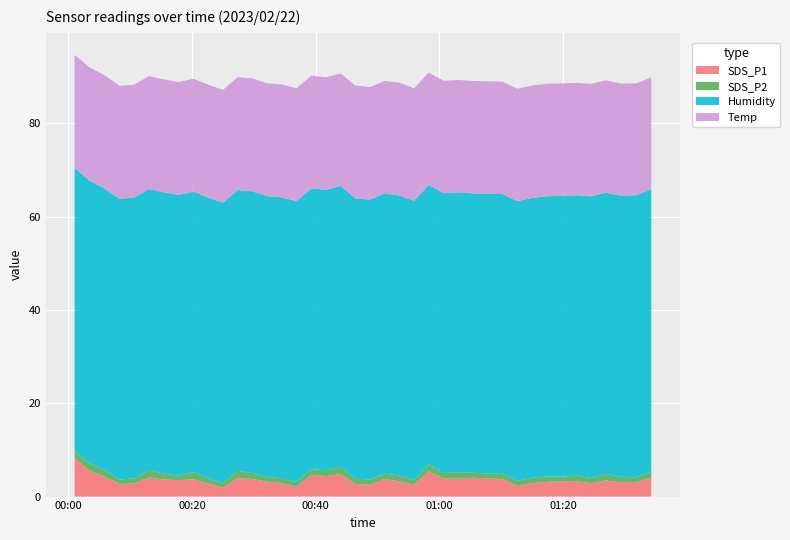

Reading right to left, transcribe all the data shown in this chart.

SDS_P1: 4.1	3.1	3.1	3.5	2.9	3.3	3.3	3.2	2.9	2.4	3.8	4.0	3.9	3.9	5.5	2.6	3.2	3.8	2.5	2.7	4.8	4.4	4.7	2.2	2.9	3.2	3.8	4.0	2.0	2.8	3.7	3.5	3.7	4.1	2.8	2.7	4.3	5.5	8.3
SDS_P2: 1.3	1.0	1.1	1.4	1.1	1.2	1.0	1.1	1.1	0.9	1.1	1.1	1.3	1.1	1.4	0.9	1.3	1.1	1.1	1.1	1.6	1.3	1.2	1.0	1.0	1.0	1.2	1.6	0.8	1.1	1.6	0.9	1.2	1.6	1.1	0.9	1.4	1.6	1.6
Humidity: 60.5	60.5	60.3	60.3	60.4	60.1	60.2	60.1	60.0	60.0	60.0	59.9	60.0	60.0	59.9	59.9	60.0	60.1	60.0	60.1	60.2	60.1	60.2	60.2	60.2	60.2	60.4	60.2	60.2	60.2	60.1	60.2	60.3	60.2	60.2	60.2	60.3	60.6	60.6
Temp: 24.0	24.0	24.0	24.1	24.1	24.1	24.1	24.1	24.1	24.1	24.1	24.1	24.1	24.1	24.1	24.1	24.2	24.1	24.1	24.2	24.1	24.1	24.2	24.2	24.2	24.2	24.2	24.2	24.2	24.2	24.2	24.2	24.2	24.2	24.2	24.2	24.3	24.3	24.2